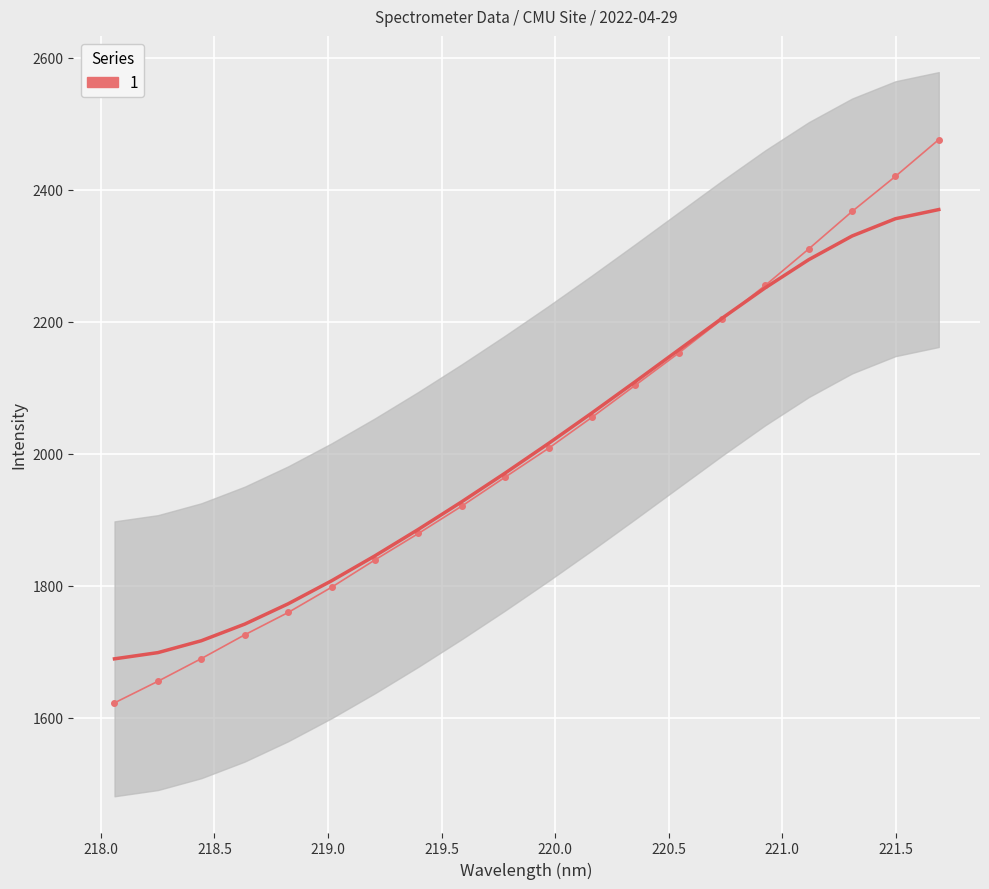

How many lines are shown in the chart?

1